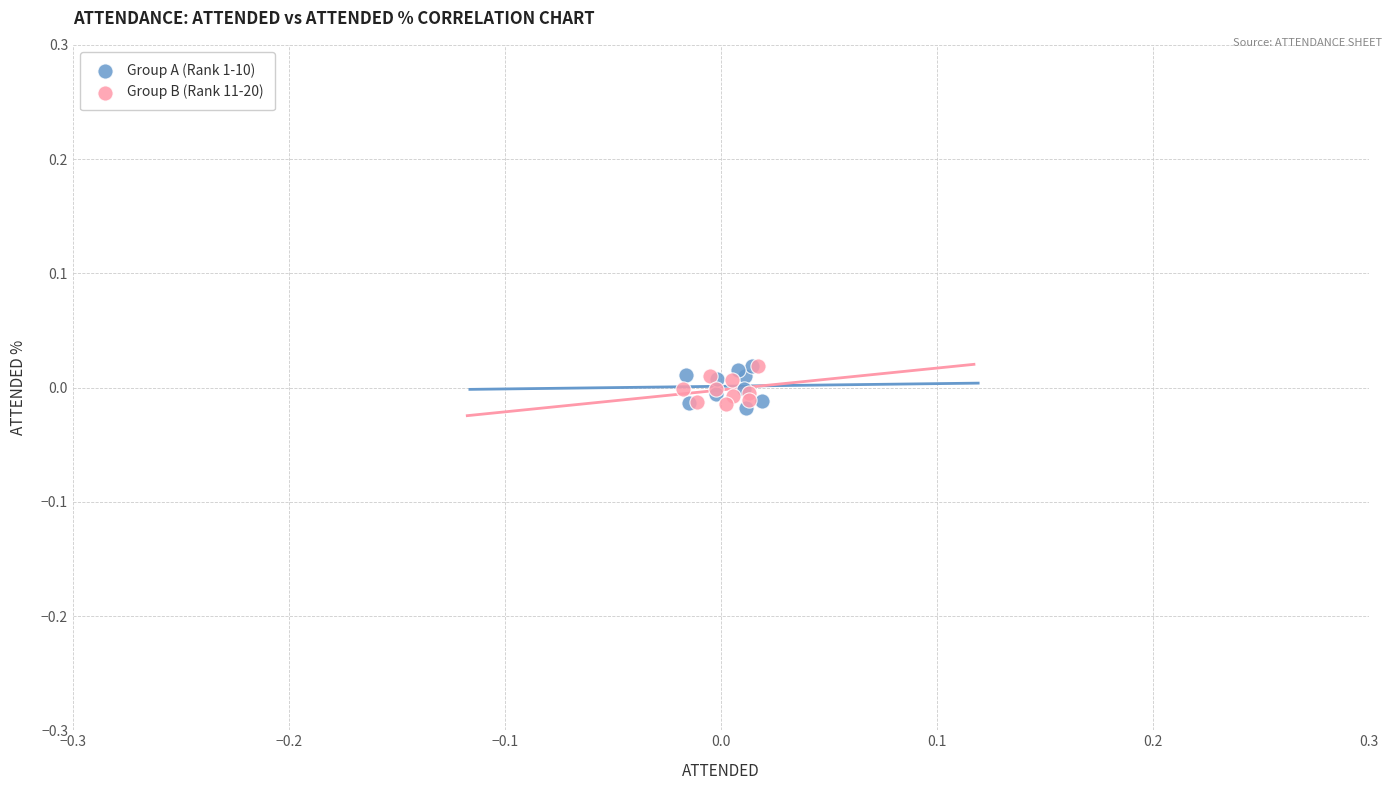

What are all the series names shown in the legend?

Group A (Rank 1-10), Group B (Rank 11-20)